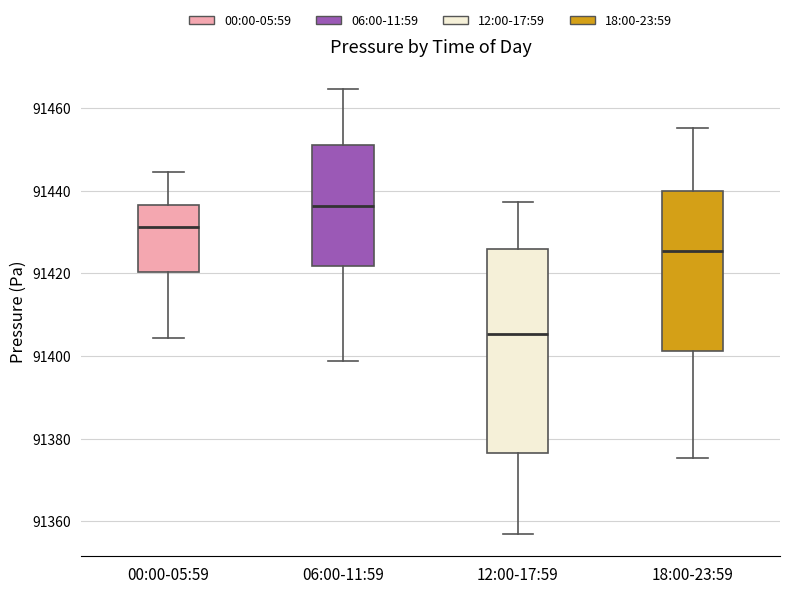

Which box is the tallest, from its lower edge to its upper edge?

12:00-17:59